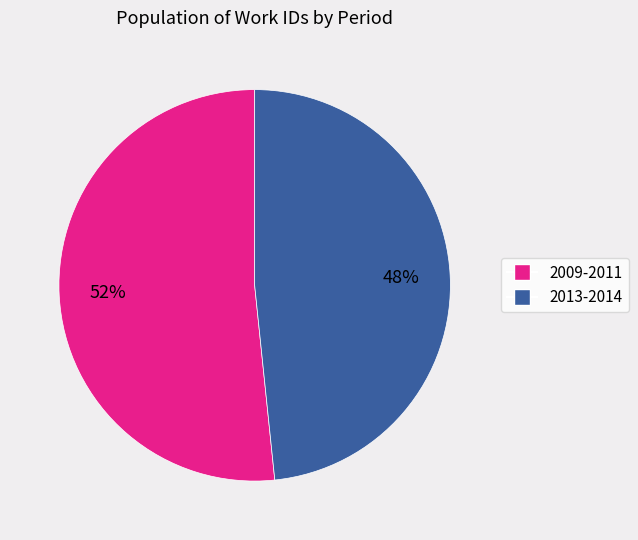

To the nearest percent, what is the average slice percentage?

50%